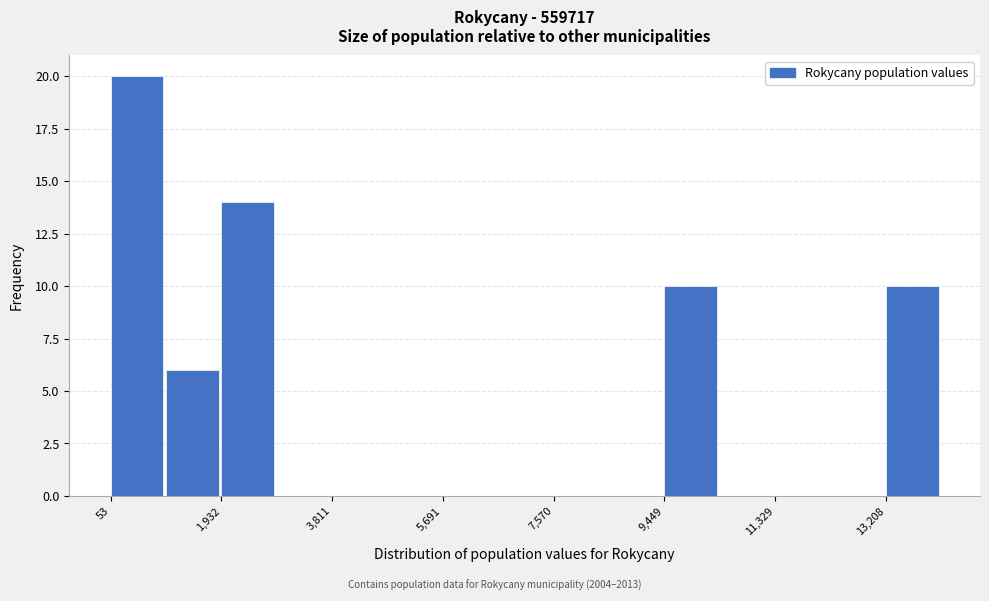

Reading left to right, transcribe this chart: for each bar, give the range it covers on the x-axis and its height. Neither the bar edges nor the heights are printed on the chart, so give them approximately, as read against the axes.

0 to 1000: 20
1000 to 2000: 6
2000 to 2800: 14
2800 to 3800: 0
3800 to 4800: 0
4800 to 5600: 0
5600 to 6600: 0
6600 to 7600: 0
7600 to 8600: 0
8600 to 9400: 0
9400 to 10400: 10
10400 to 11400: 0
11400 to 12200: 0
12200 to 13200: 0
13200 to 14200: 10